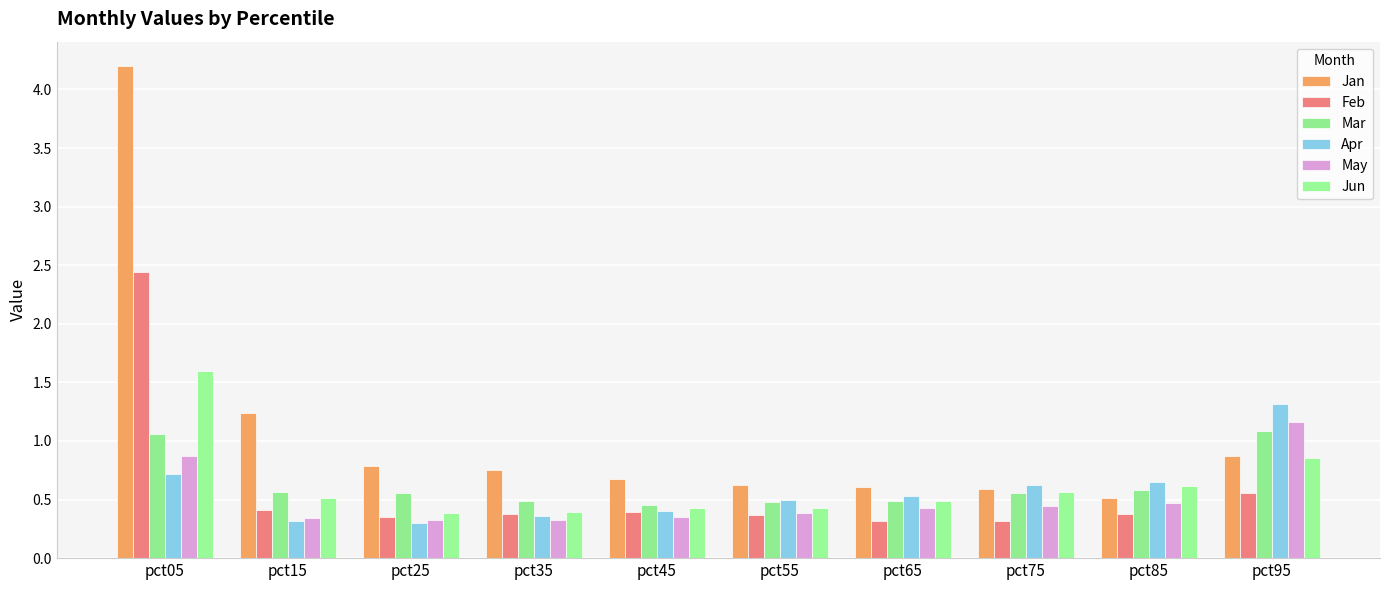

Which series has the largest total across all categories?

Jan